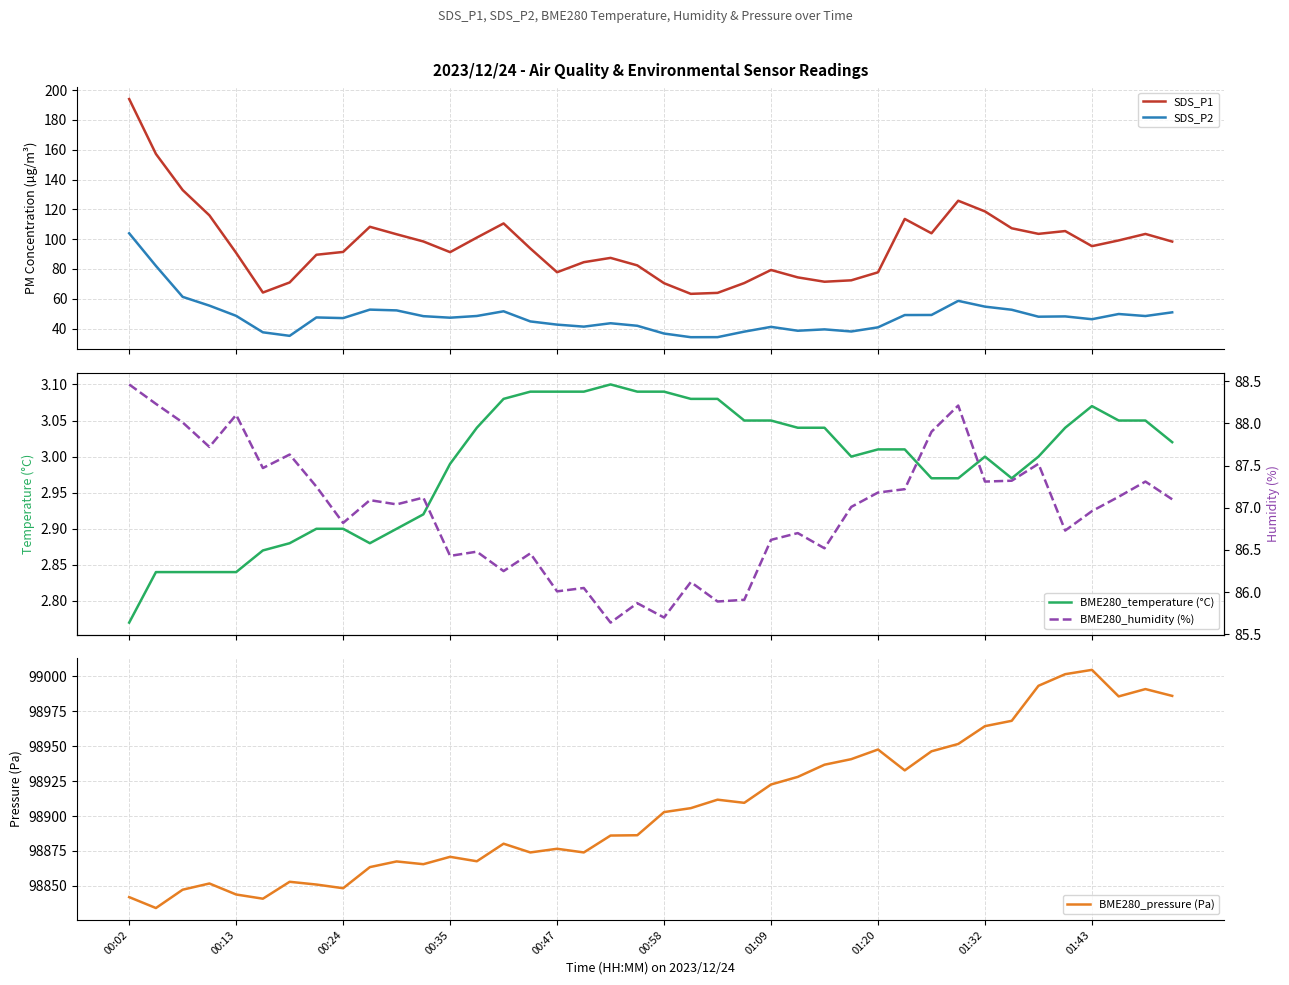

True or false: SDS_P1 and SDS_P2 intersect in this chart.

False